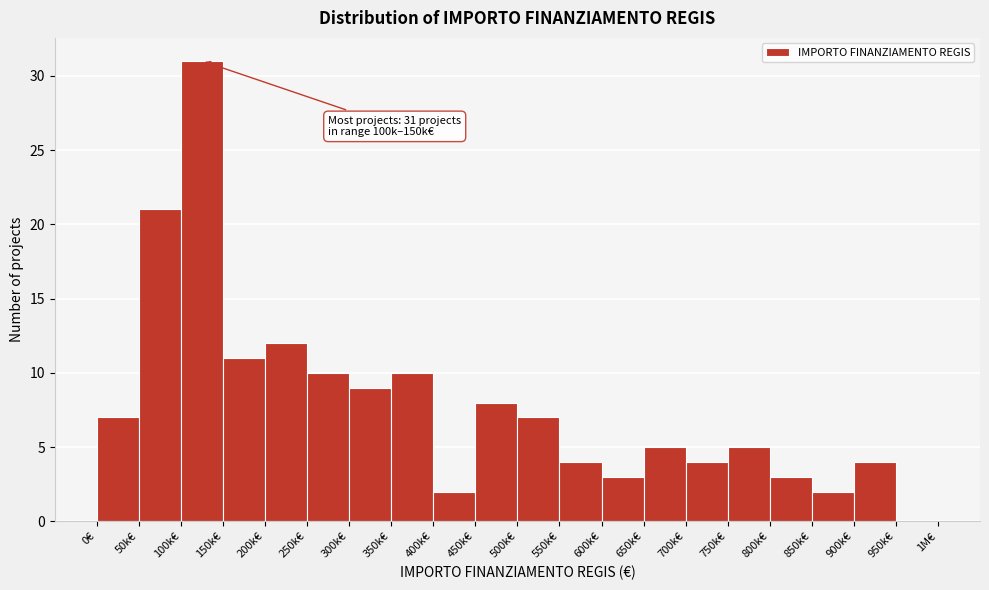

Reading left to right, extract all data points from this chart.

0€=7	50k€=21	100k€=31	150k€=11	200k€=12	250k€=10	300k€=9	350k€=10	400k€=2	450k€=8	500k€=7	550k€=4	600k€=3	650k€=5	700k€=4	750k€=5	800k€=3	850k€=2	900k€=4	950k€=0